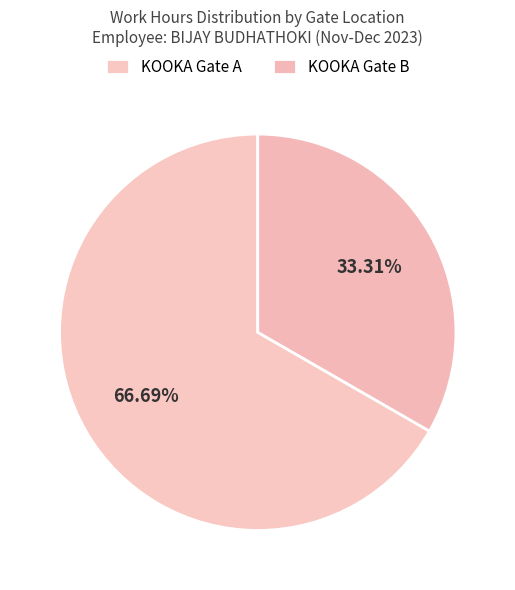

Count the number of slices in the pie.

2